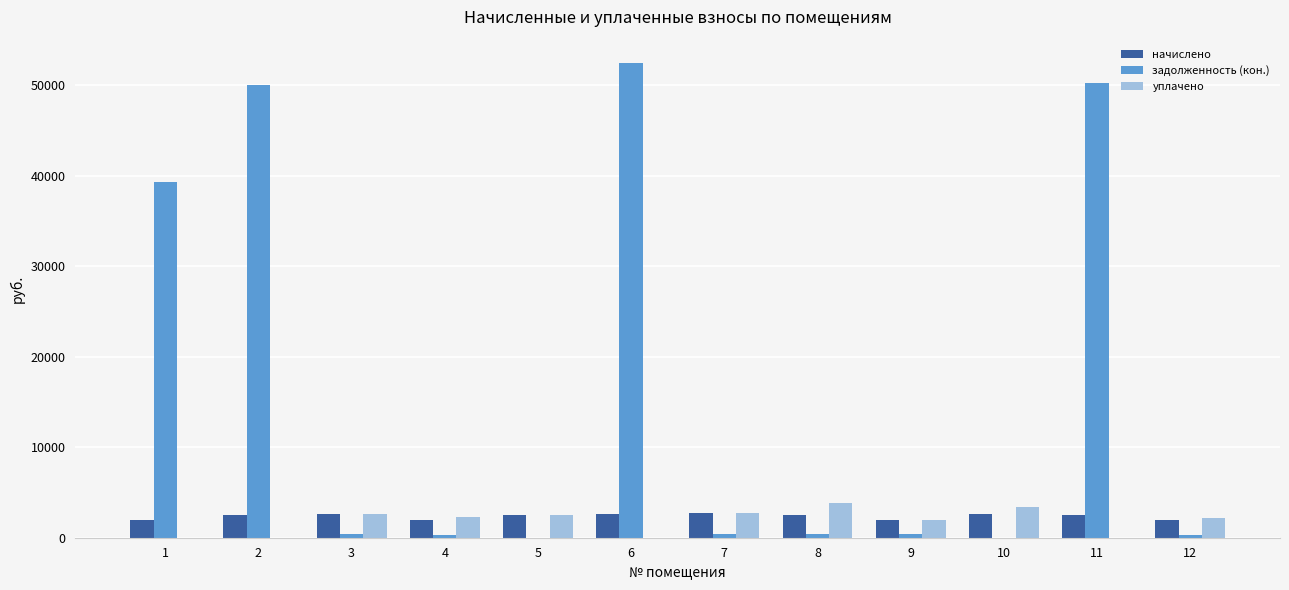

True or false: задолженность (кон.) has a value of 437.0 at 3.

True